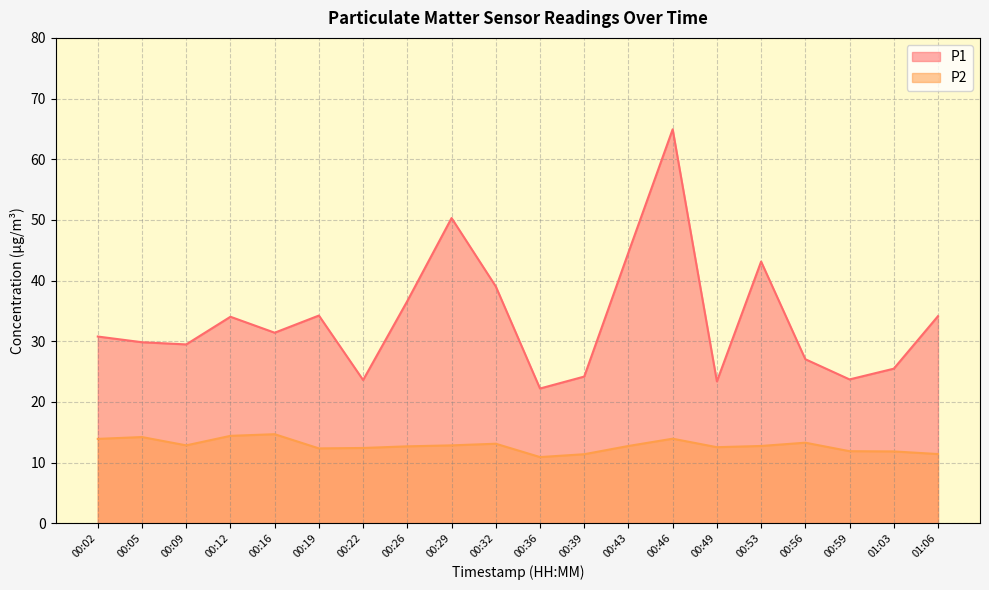

Reading left to right, what are all the values shown in this chart?

P1: 00:02=30.8	00:05=29.8	00:09=29.5	00:12=34.0	00:16=31.4	00:19=34.2	00:22=23.6	00:26=36.6	00:29=50.3	00:32=39.0	00:36=22.2	00:39=24.2	00:43=44.6	00:46=64.9	00:49=23.4	00:53=43.1	00:56=27.0	00:59=23.7	01:03=25.5	01:06=34.1
P2: 00:02=13.9	00:05=14.2	00:09=12.8	00:12=14.4	00:16=14.7	00:19=12.3	00:22=12.4	00:26=12.7	00:29=12.8	00:32=13.1	00:36=10.9	00:39=11.4	00:43=12.7	00:46=13.9	00:49=12.5	00:53=12.7	00:56=13.3	00:59=11.9	01:03=11.8	01:06=11.4